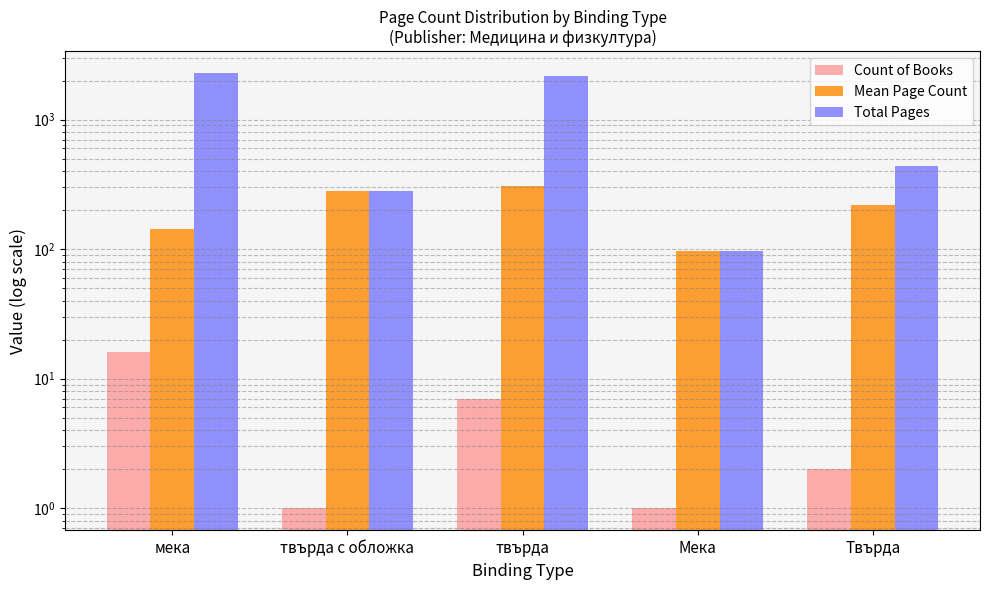

Is the value of Mean Page Count at твърда greater than the value of Total Pages at твърда с обложка?

Yes